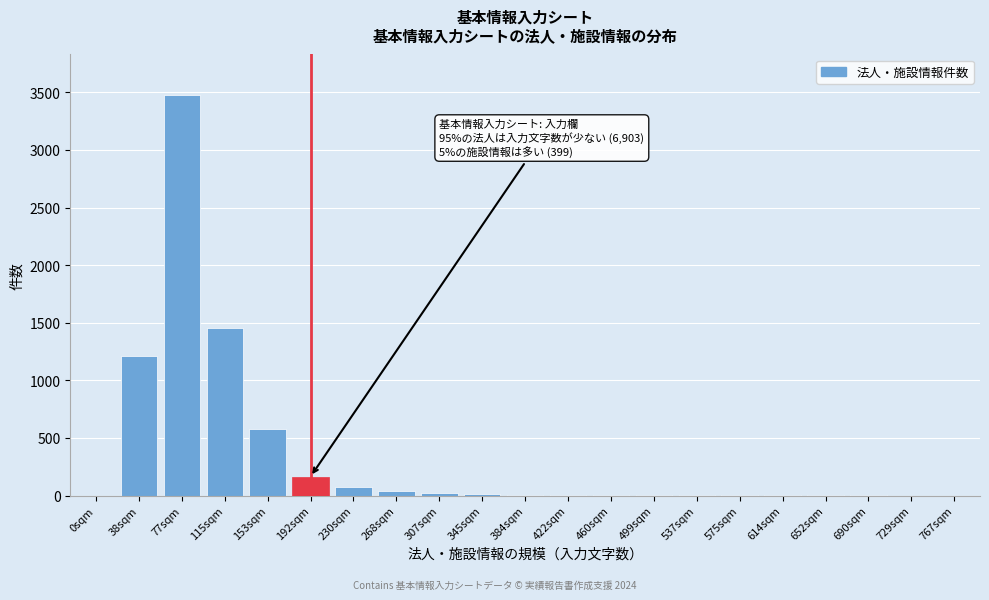

Where is the data nearest to the value 1740?

115sqm